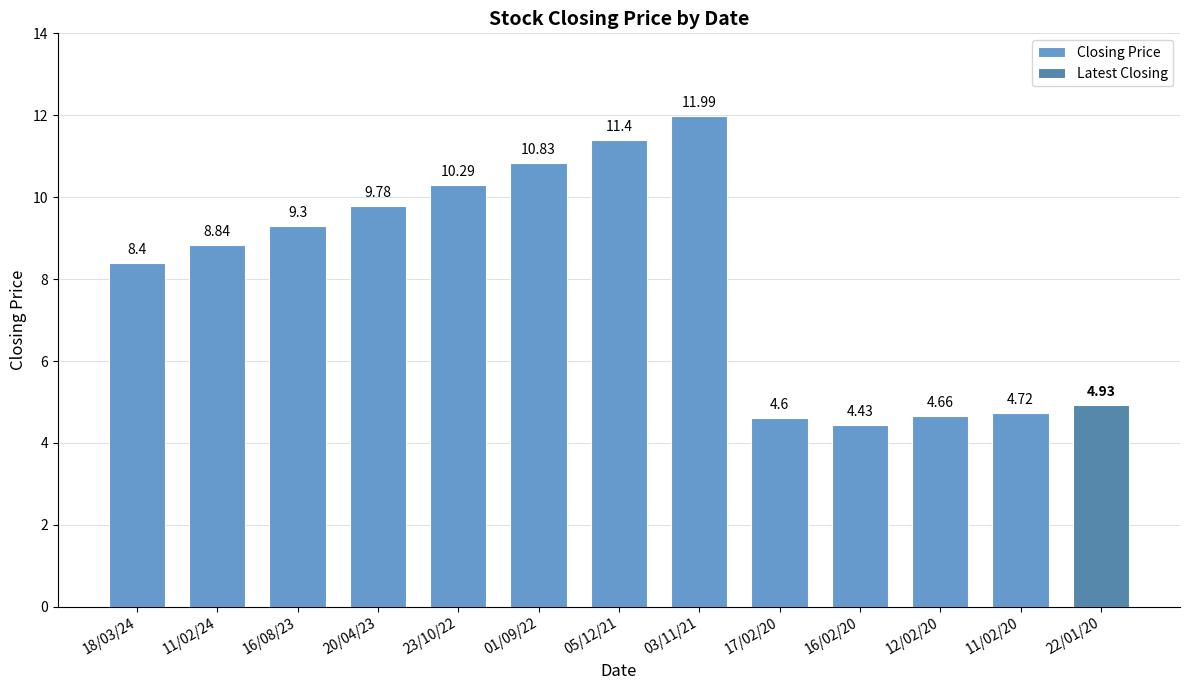

What is the difference between the second highest and second lowest values in the Closing Price series?

6.8